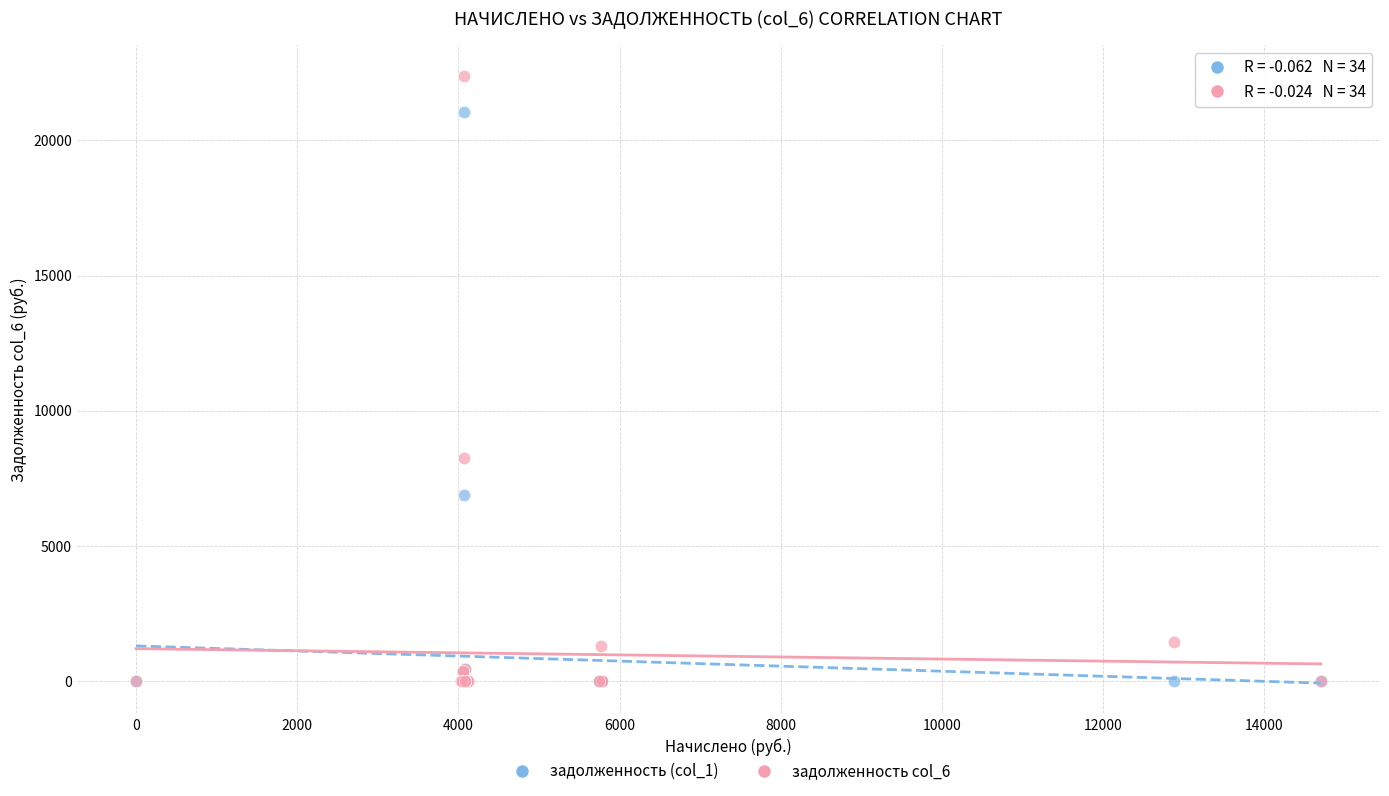

Across all series, what Y value is closest to 11197?

8232.0